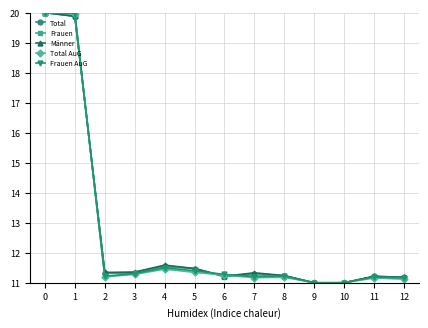

Count the number of data series in this chart.

5